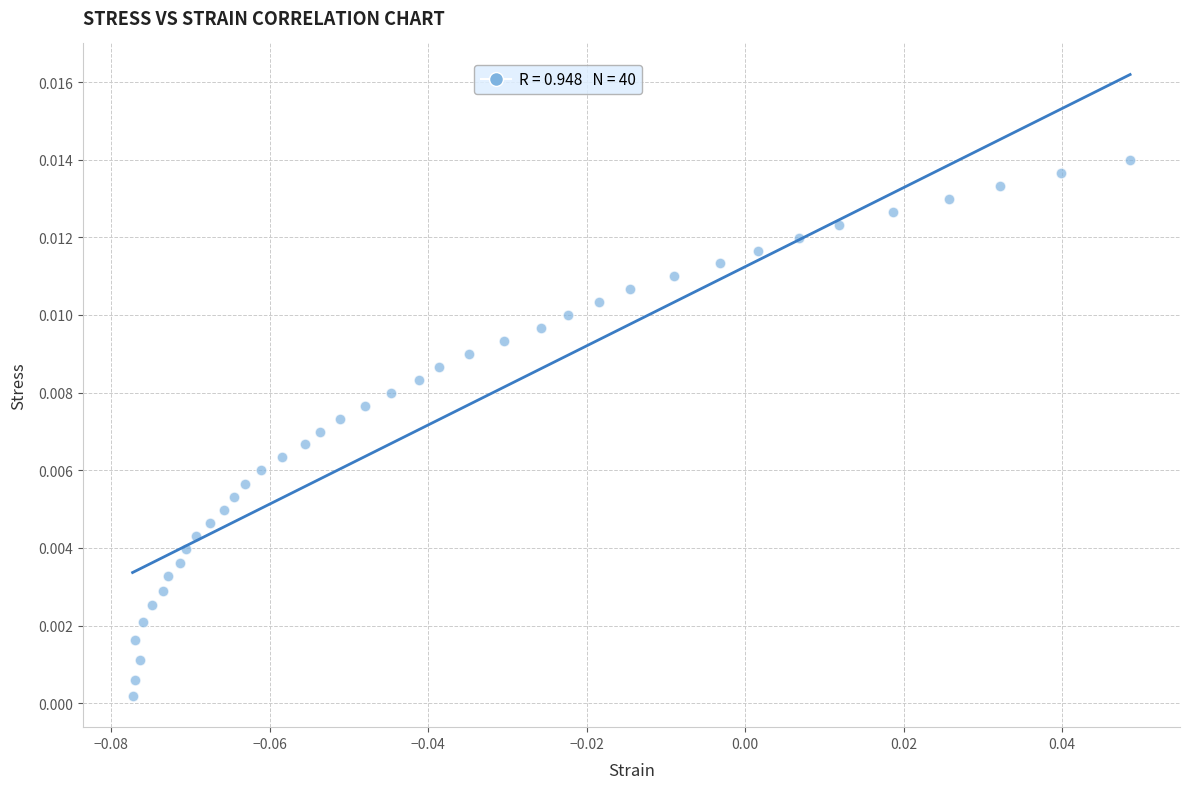

Count the number of points in this scatter plot.

40